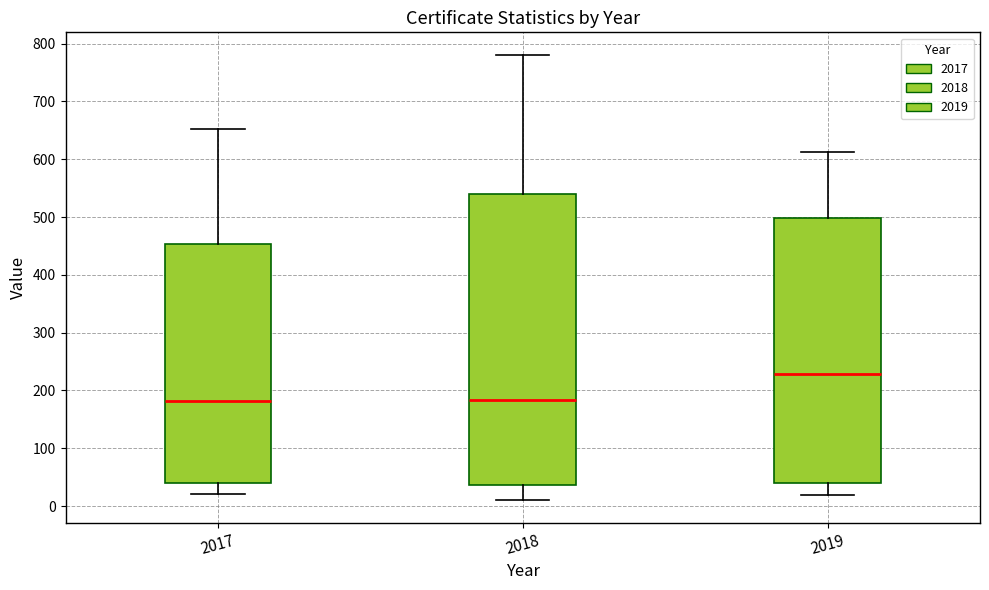

Reading left to right, read every box against the y-axis: the position of its median line, the range the box covers, and the ends of its whiskers. The values are not printed on the chart, so give them approximately, as read against the axis.

2017: median 180, box 40 to 450, whiskers 20 to 650
2018: median 180, box 40 to 540, whiskers 10 to 780
2019: median 230, box 40 to 500, whiskers 20 to 610